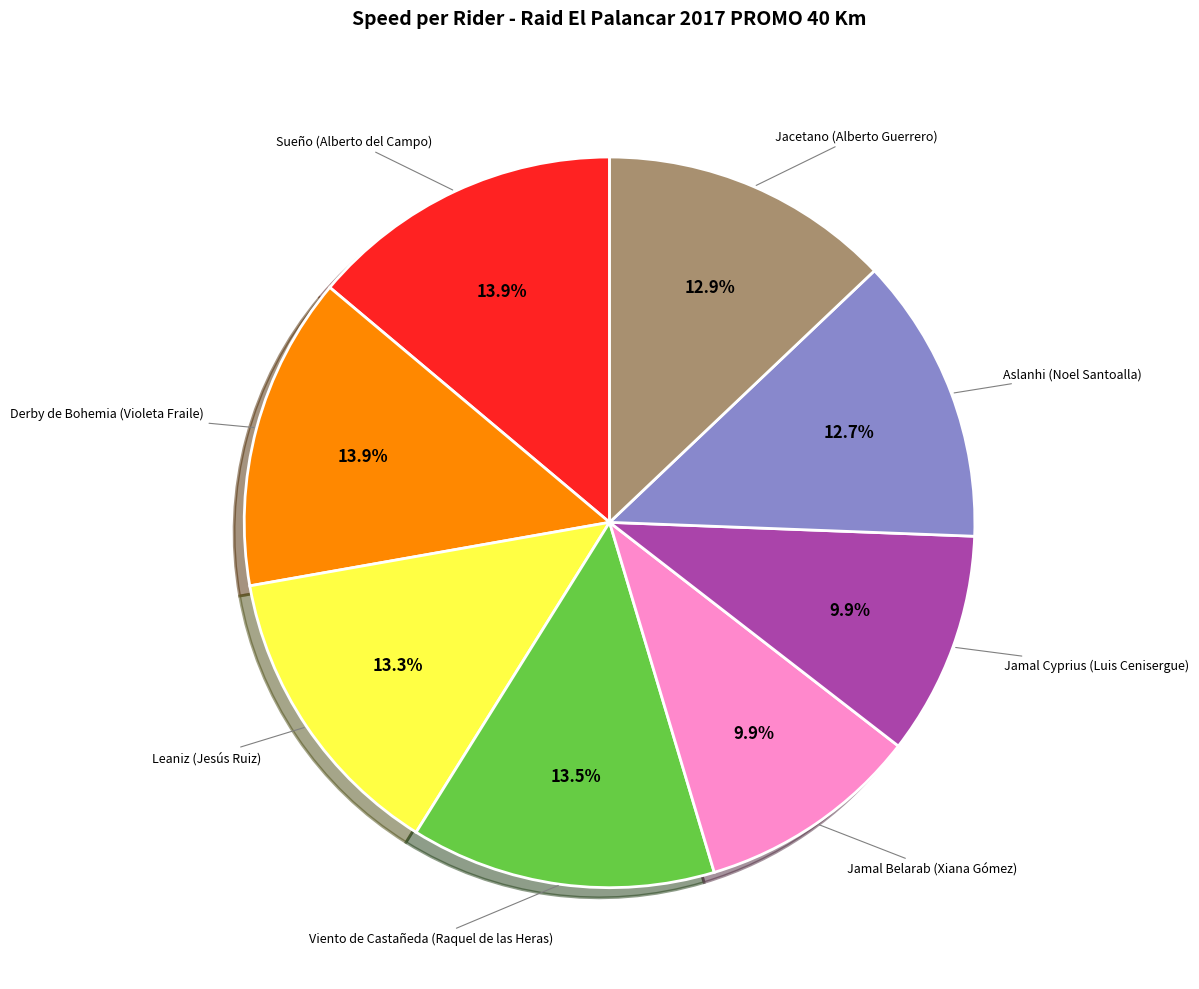

Does any single category account for the majority?

No